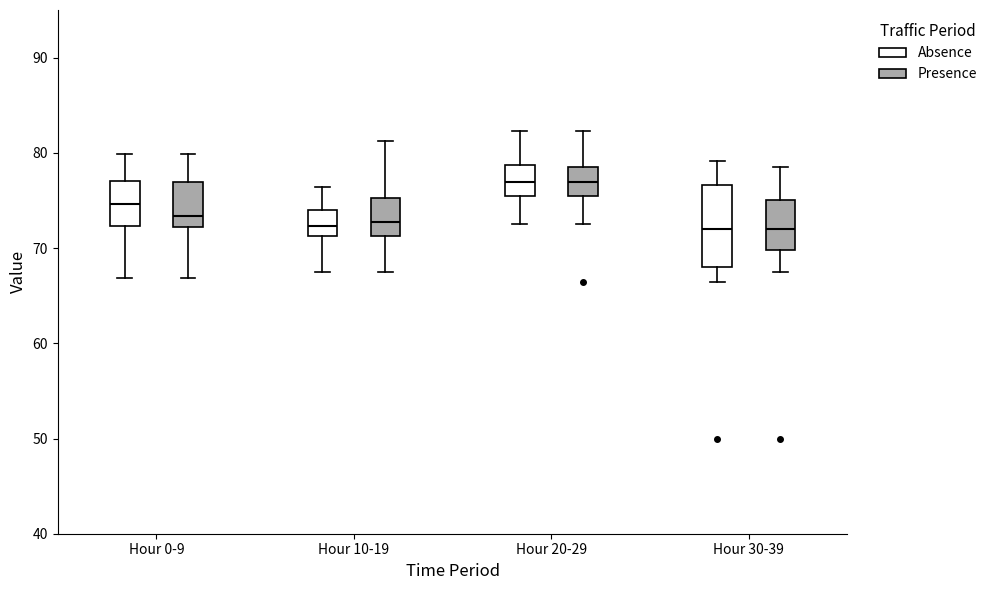

Comparing the boxes themselves (not the whiskers), which one is the tallest?

Hour 30-39 (Absence)